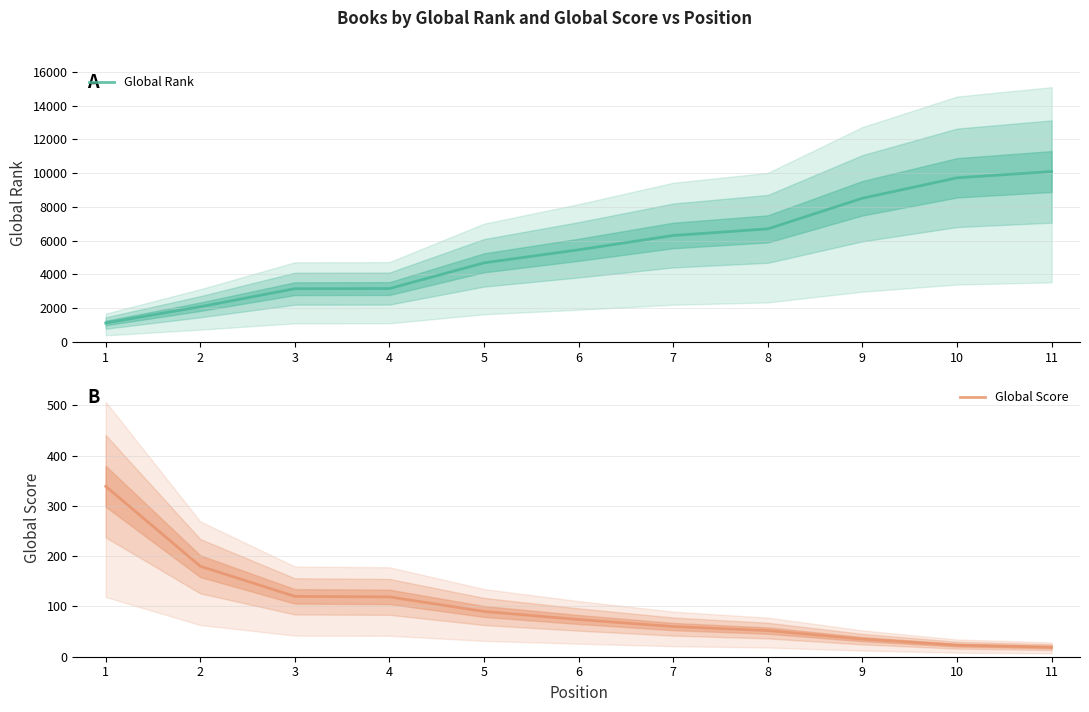

Reading left to right, extract all data points from this chart.

Global Rank: 1=1126	2=2090	3=3159	4=3166	5=4691	6=5463	7=6311	8=6703	9=8518	10=9728	11=10100
Global Score: 1=339	2=180	3=120	4=119	5=90	6=74	7=60	8=52	9=35	10=23	11=19